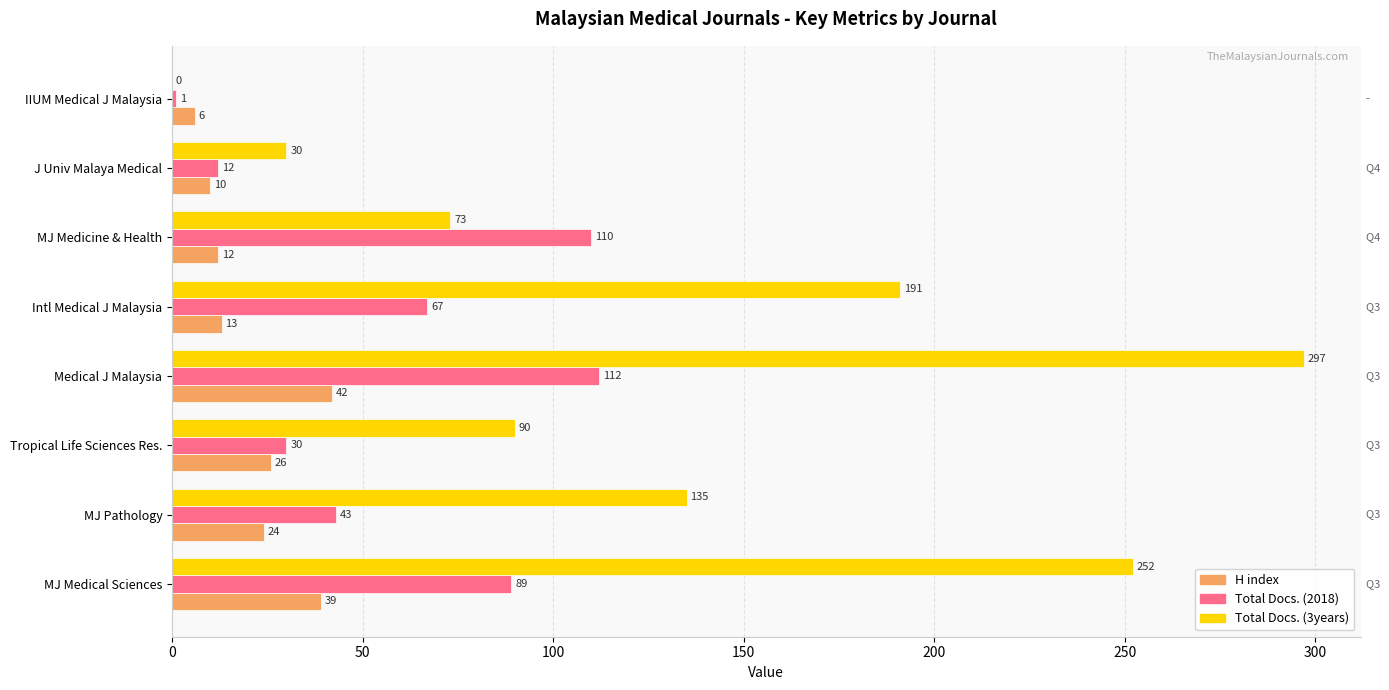

Which series changed the most between Tropical Life Sciences Res. and IIUM Medical J Malaysia?

Total Docs. (3years)